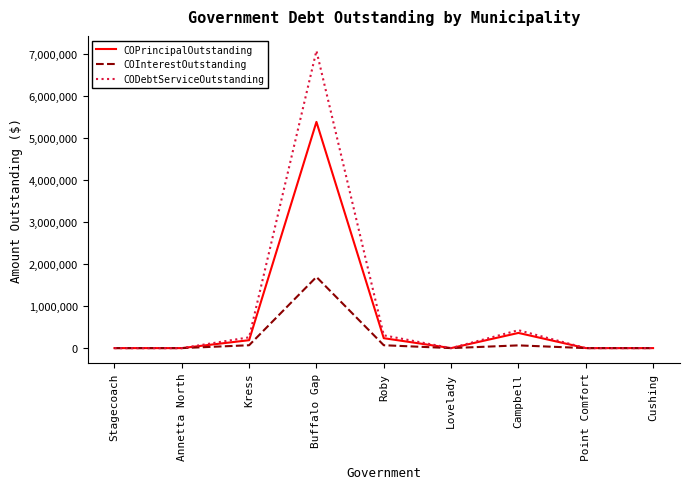

Is it true that CODebtServiceOutstanding equals 182655.2 at Campbell?

False